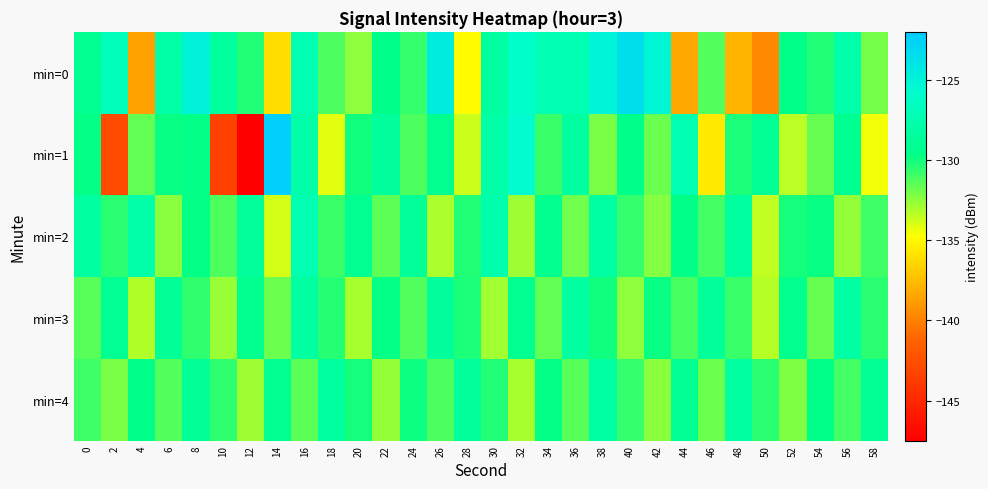

Which series has the largest total across all categories?

min=0